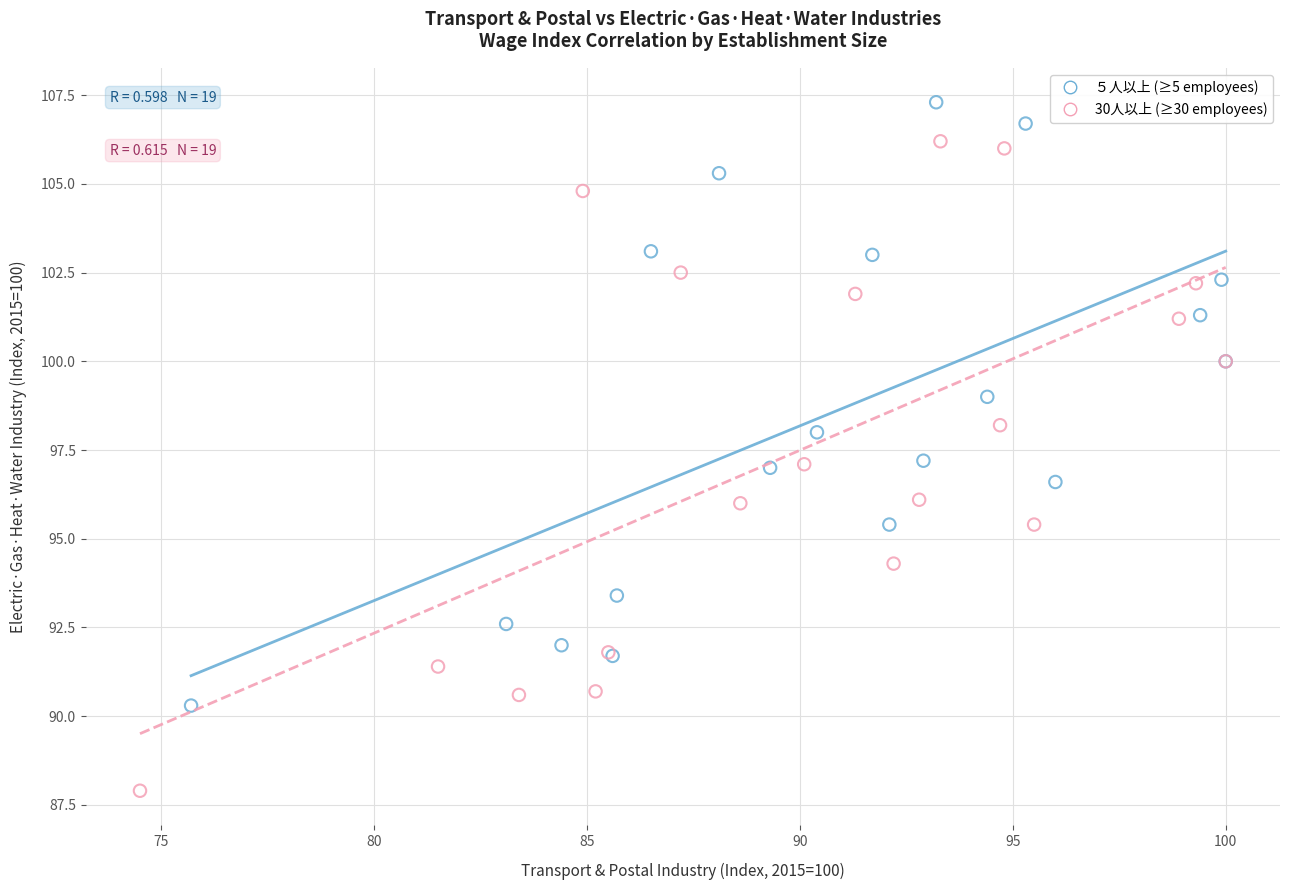

Which series contains the highest Y value?

５人以上 (≥5 employees)